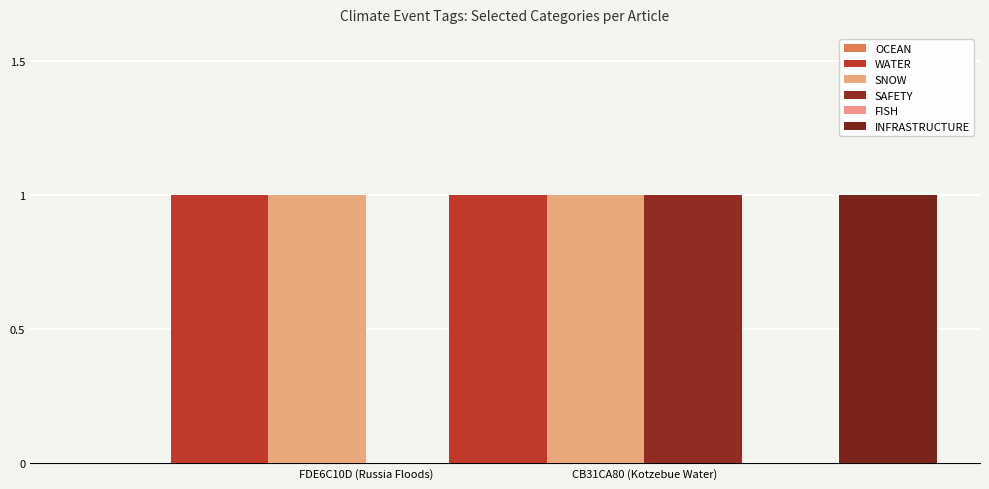

What is the difference between the maximum and minimum values in the SAFETY series?

1